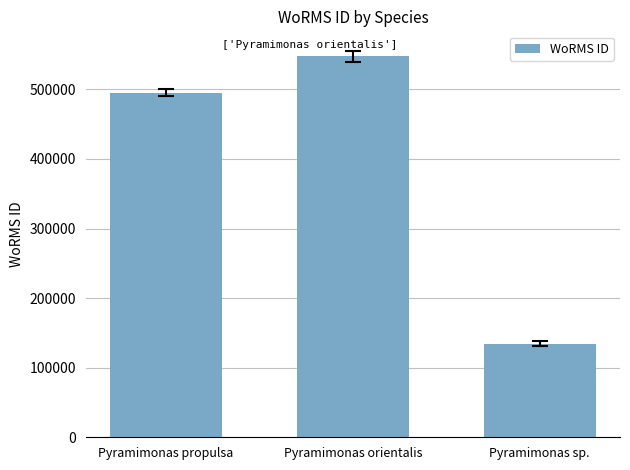

List the labels in order of value, smallest first.

Pyramimonas sp., Pyramimonas propulsa, Pyramimonas orientalis